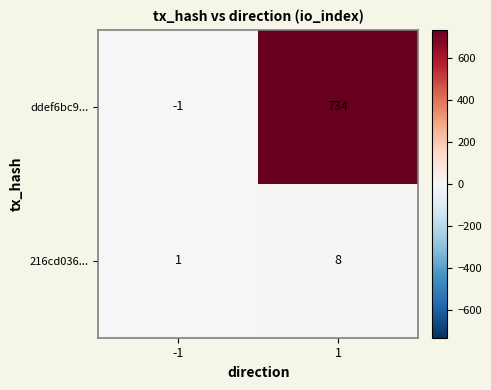

What is the total value across all series at 1?

742